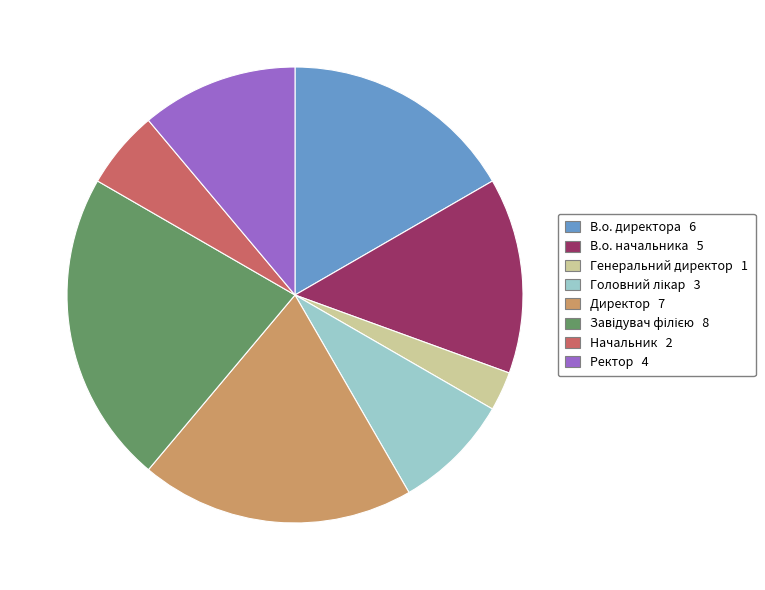

How many slices are in this pie chart?

8